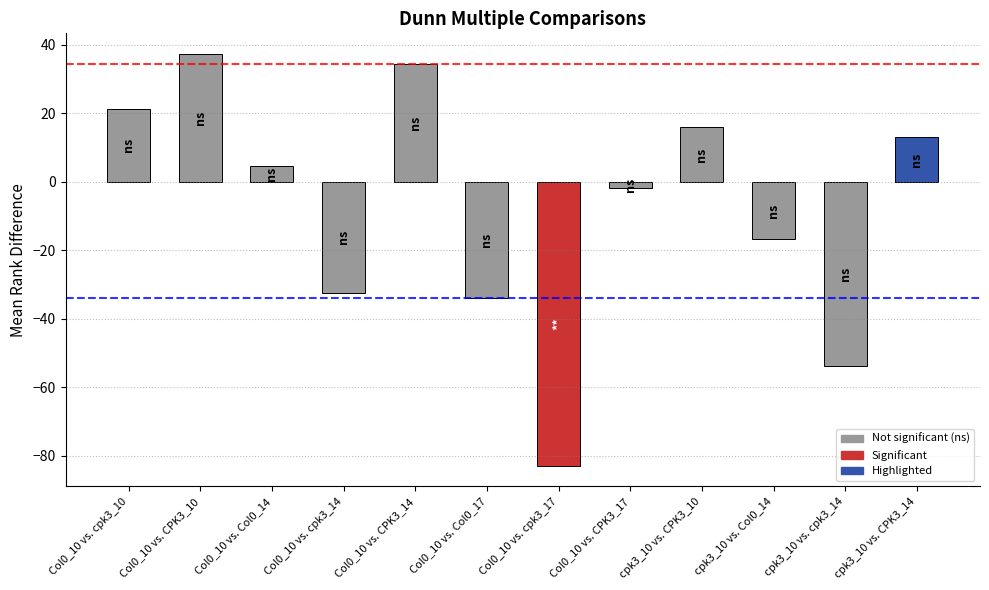

What is the sum of all values?

-95.0